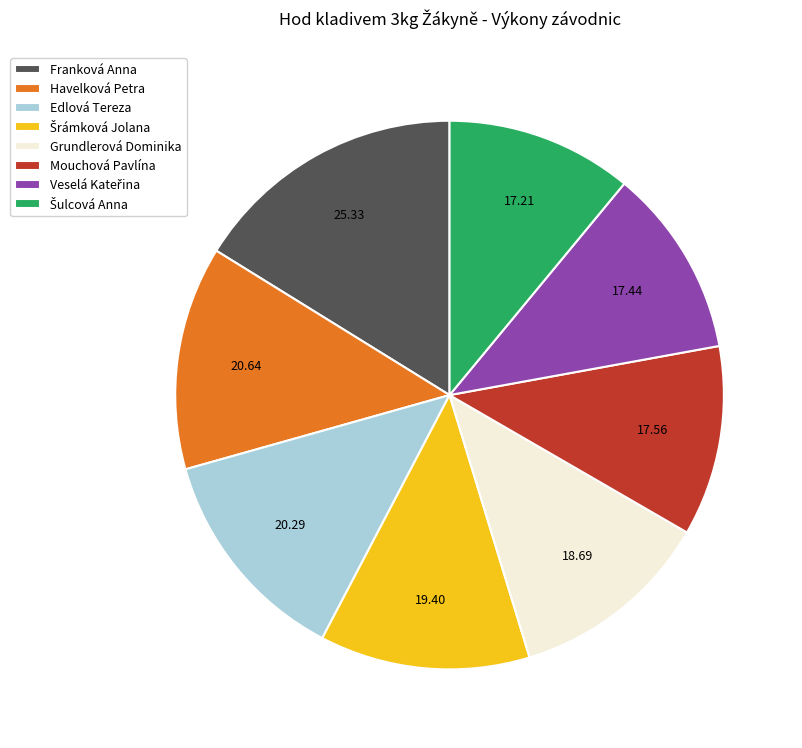

Is there a majority slice in this chart?

No